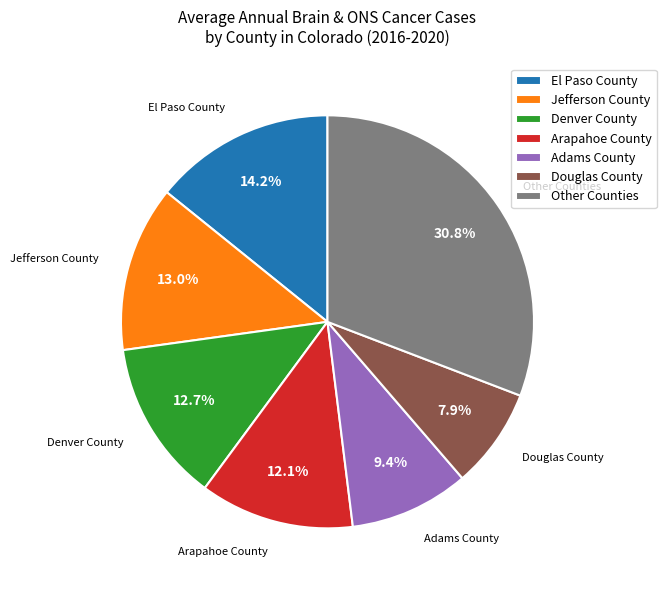

How many slices are in this pie chart?

7